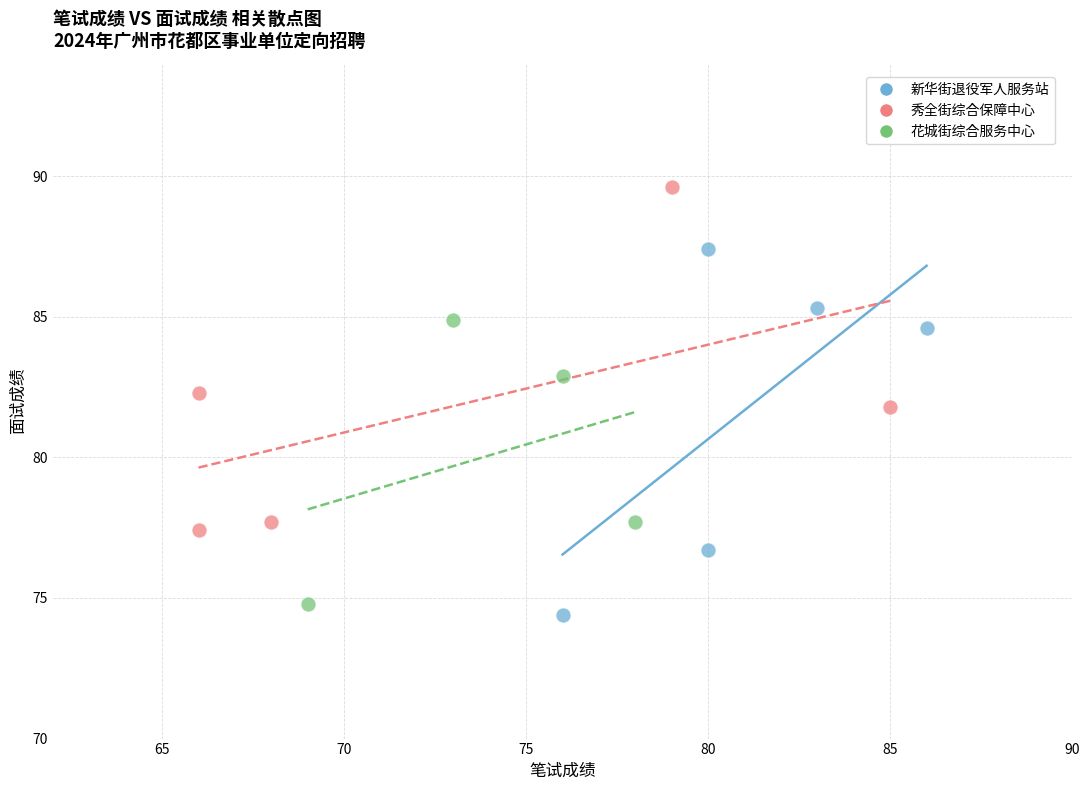

Which series reaches the maximum Y coordinate?

秀全街综合保障中心